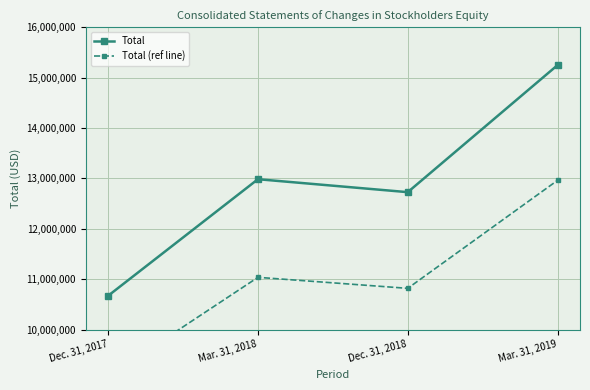

True or false: Total and Total (ref line) cross at least once.

False